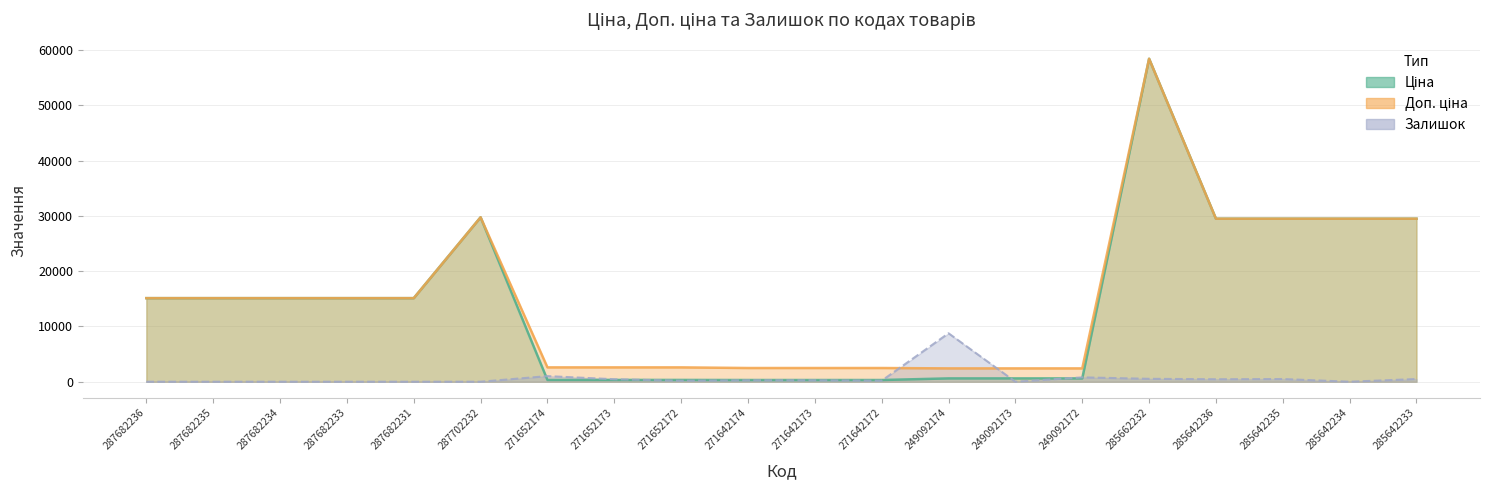

How many values in the Ціна series are below 15120?

9